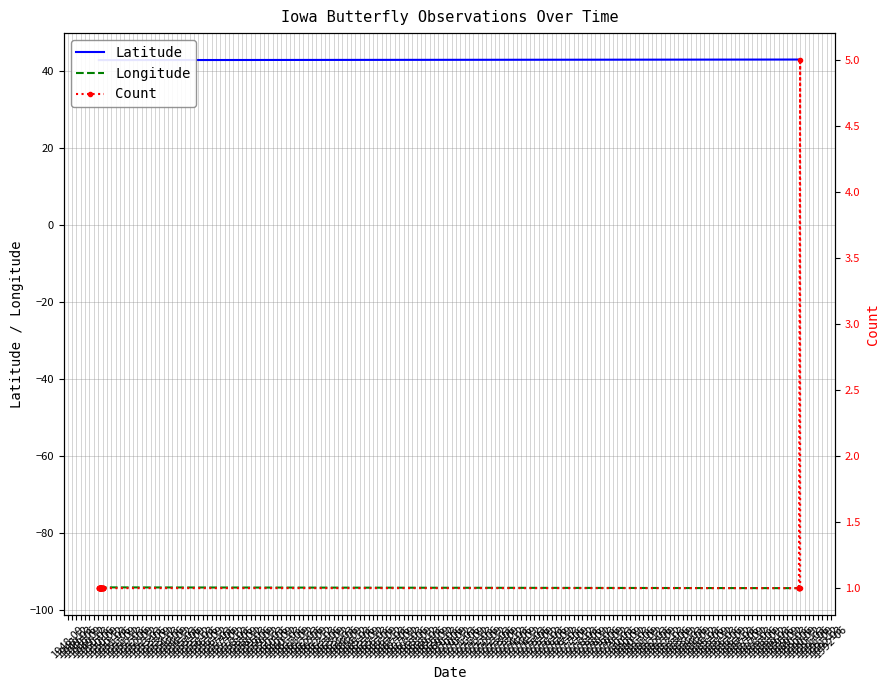

True or false: Longitude and Latitude cross at least once.

False